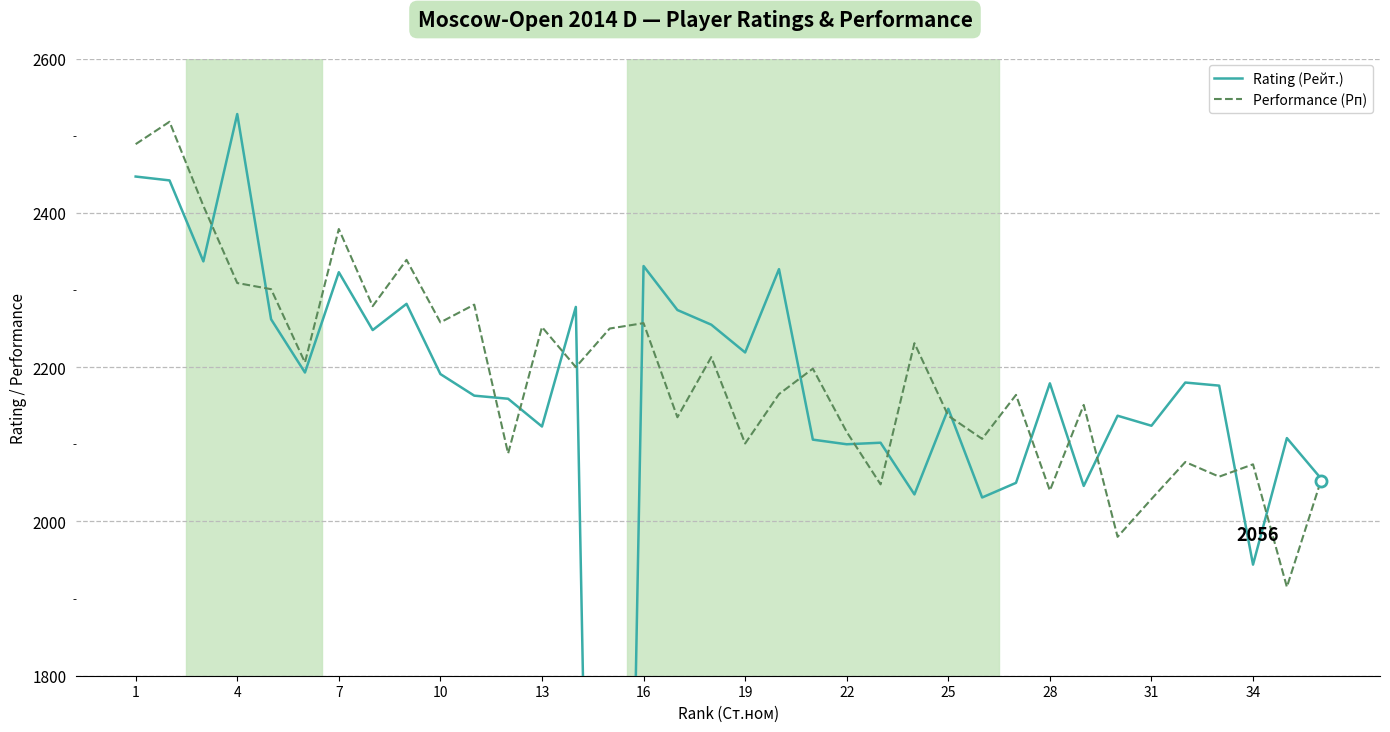

What are all the series names shown in the legend?

Rating (Рейт.), Performance (Рп)